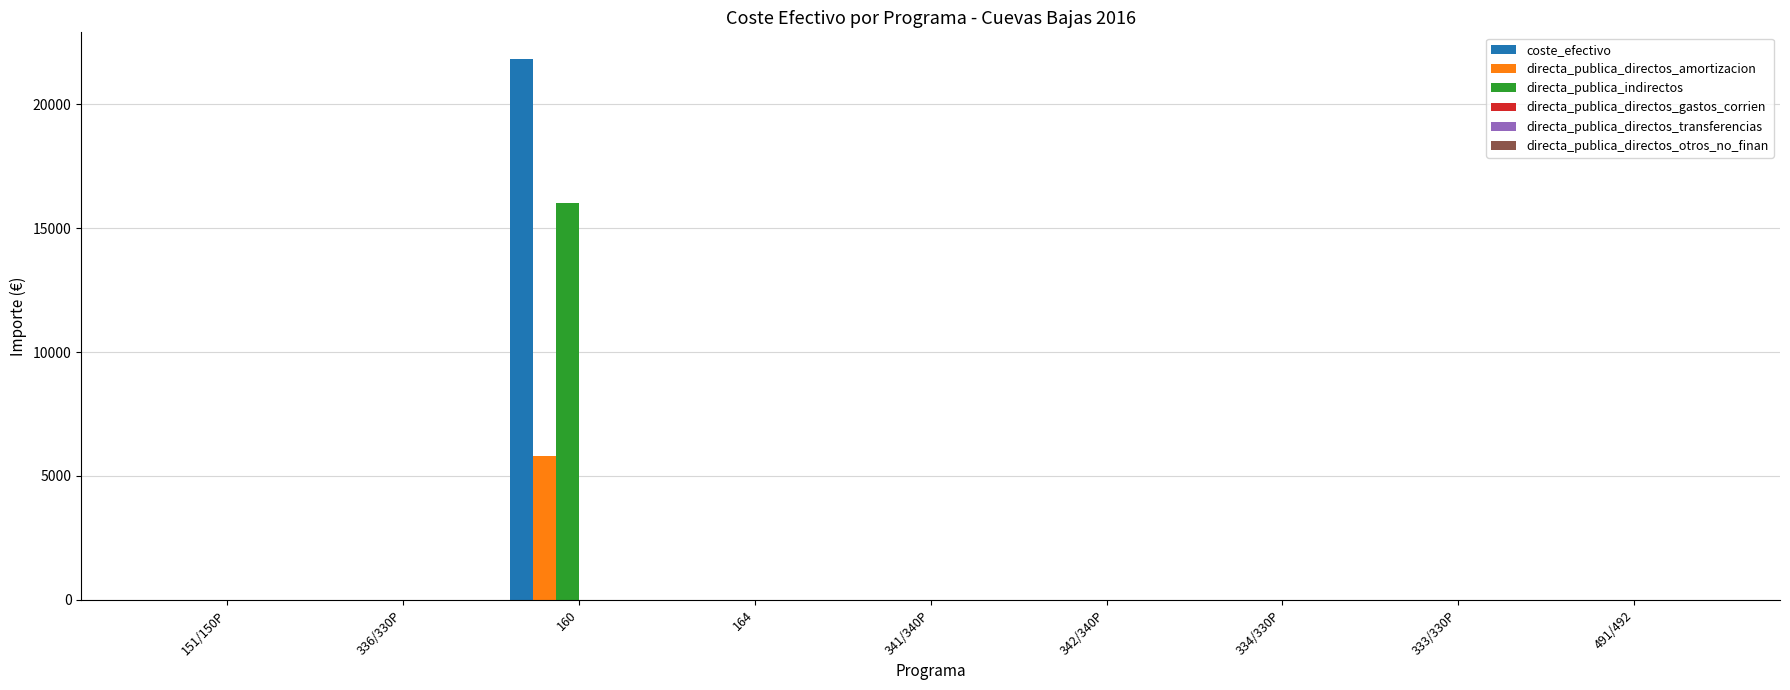

How many distinct data groups are displayed?

4